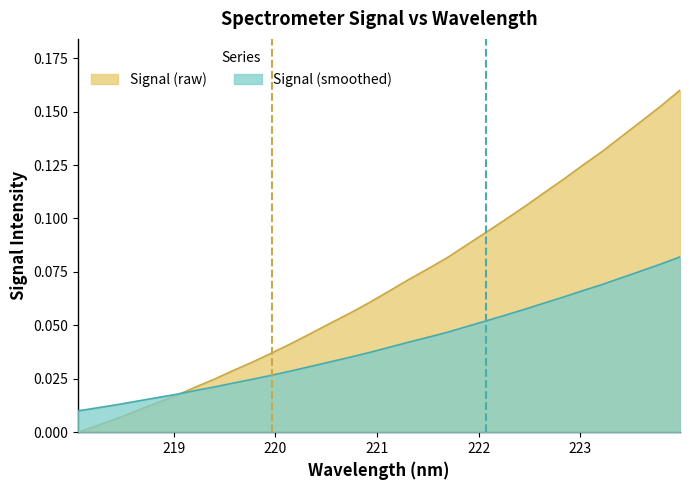

Rank the series by their maximum value, from lowest to highest.

Signal (smoothed), Signal (raw)